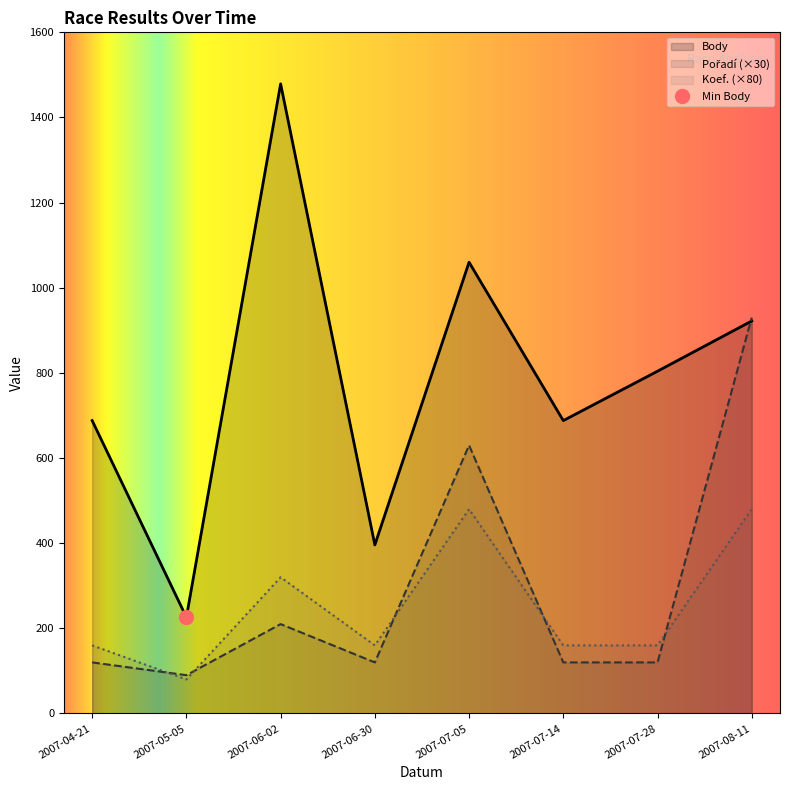

Where does the Pořadí series first go above 120?

2007-06-02